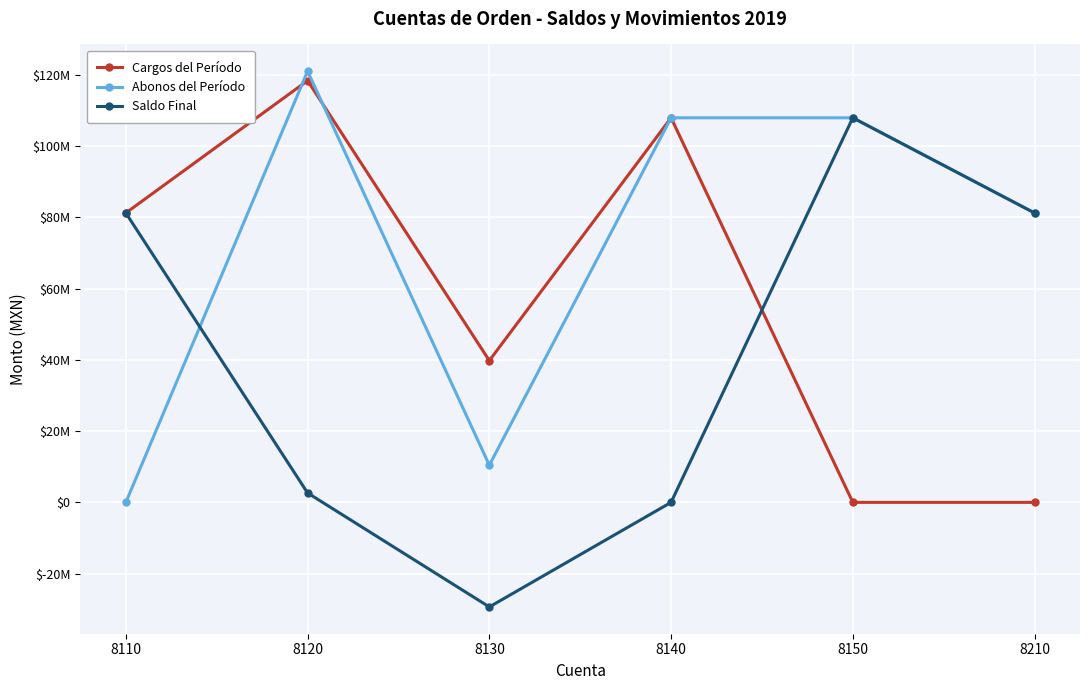

What are all the series names shown in the legend?

Cargos del Período, Abonos del Período, Saldo Final